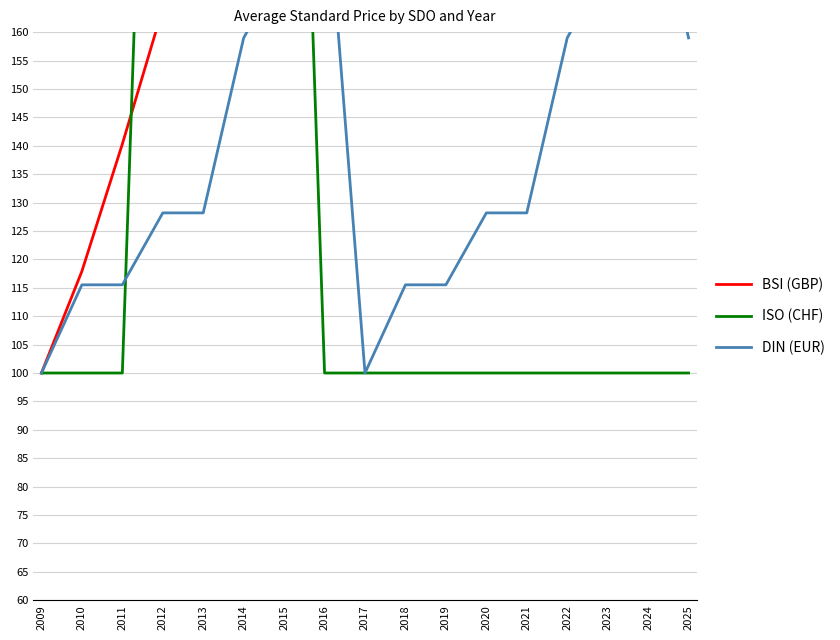

What is the minimum value shown in the chart?

100.0